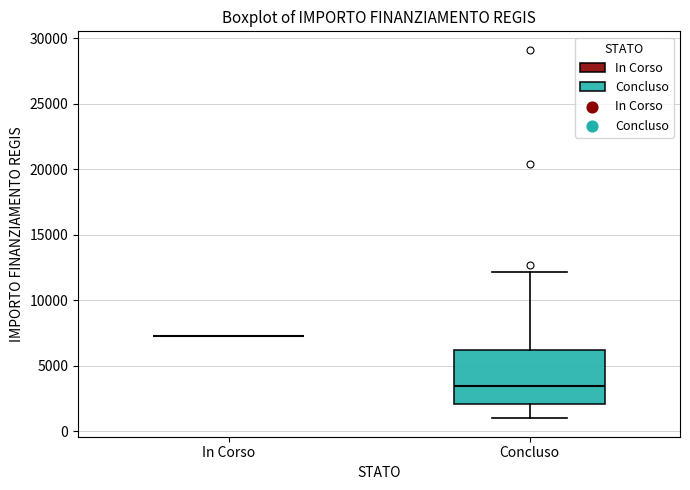

Where does the median line of the box for Concluso sit on the y-axis? The values are not printed on the chart, so give them approximately, as read against the axis.

3500